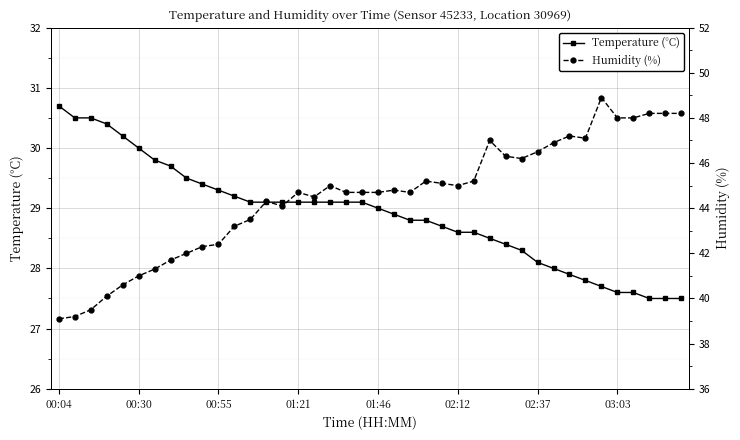

What is the approximate value of Temperature (°C) at 14?

29.1